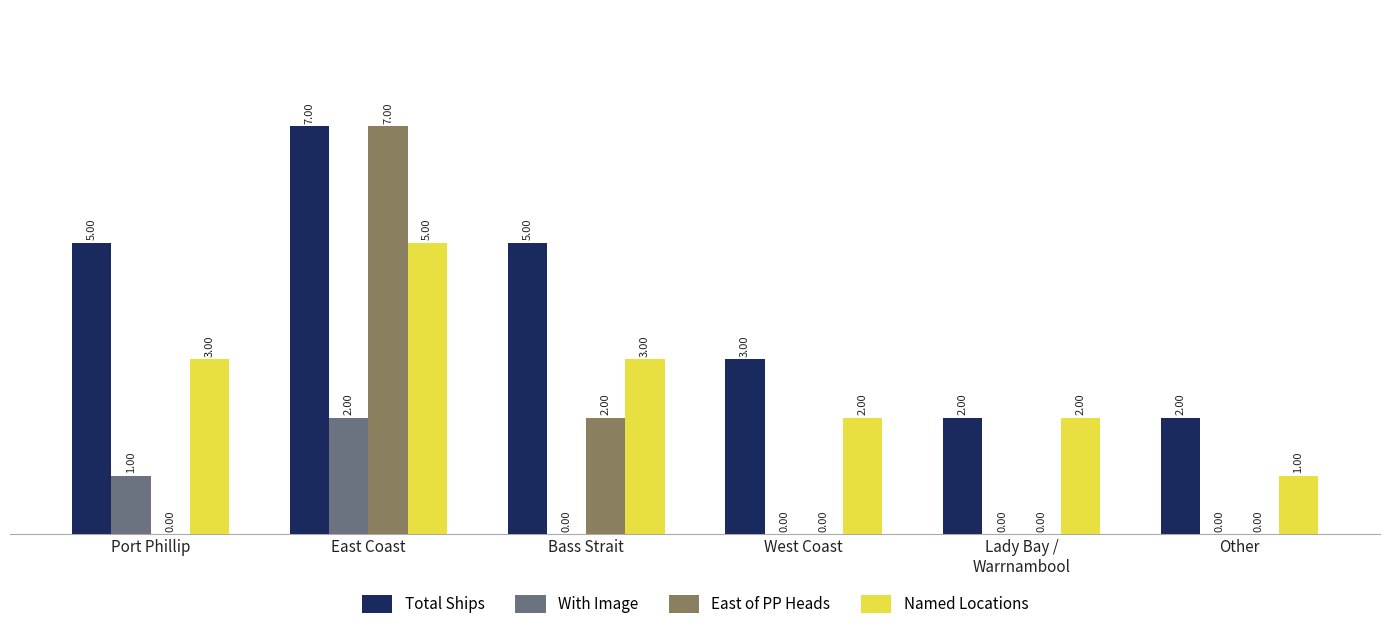

What is the sum of all East of PP Heads values?

9